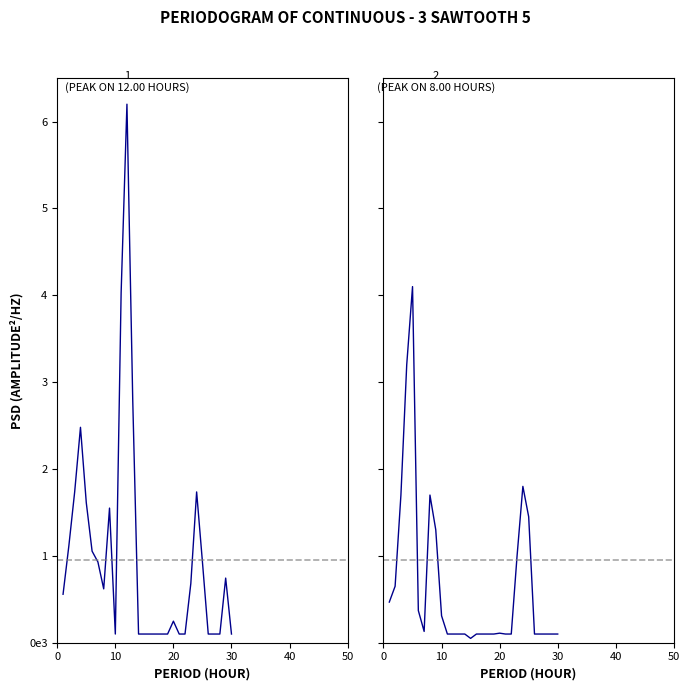

What is the value of the 17th point from the left?

100